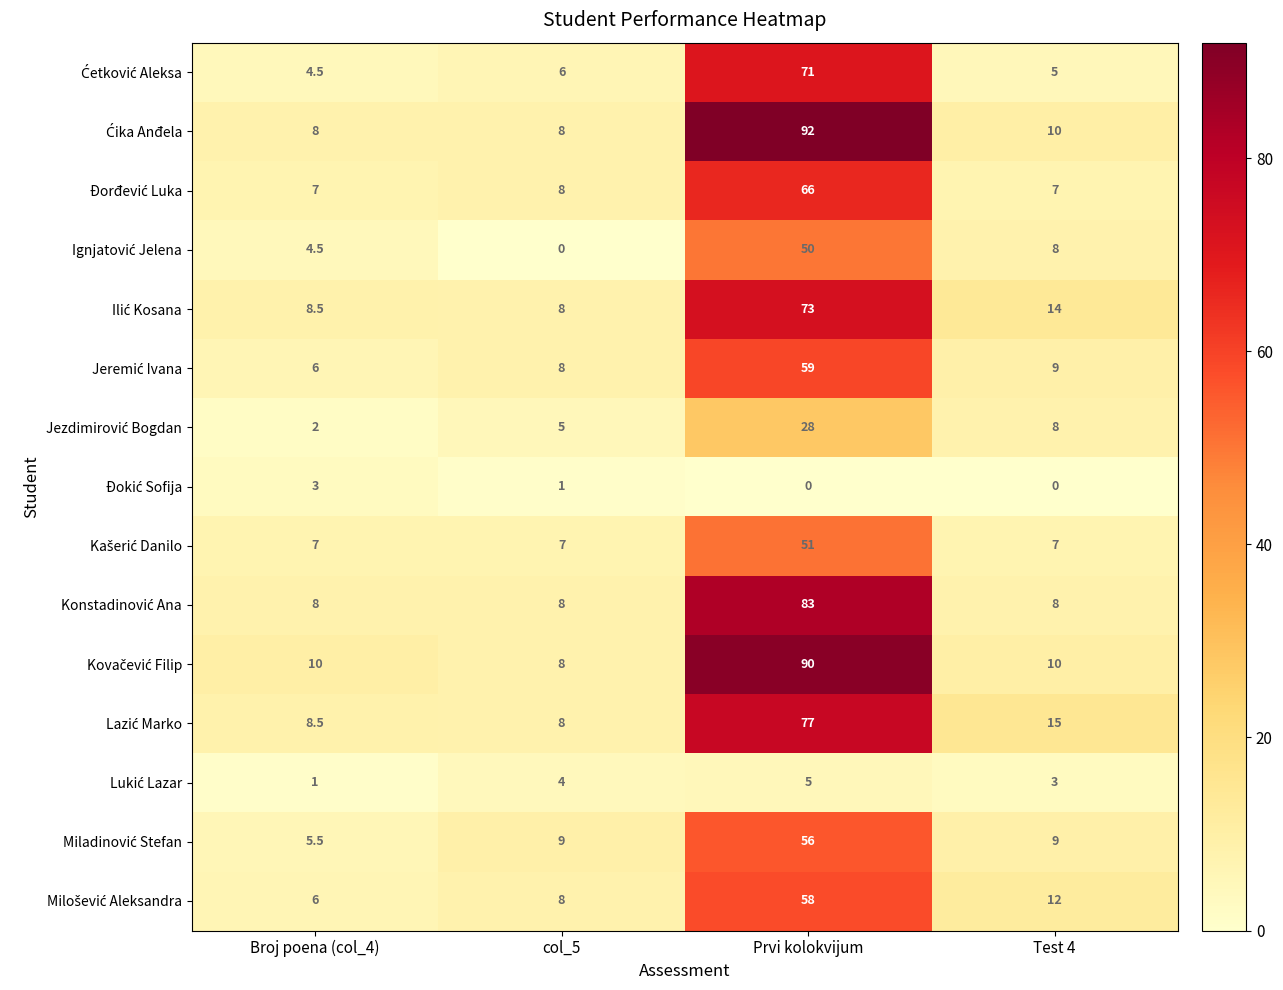

What is the maximum value shown in the chart?

92.0